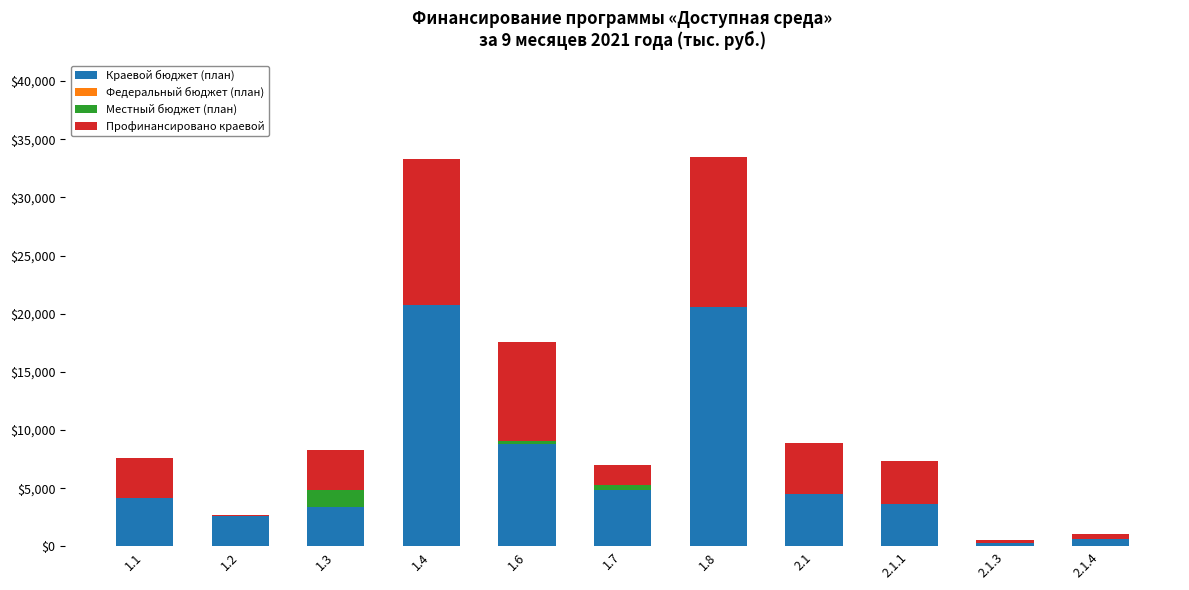

What is the total value across all series at 1.3?

8270.0